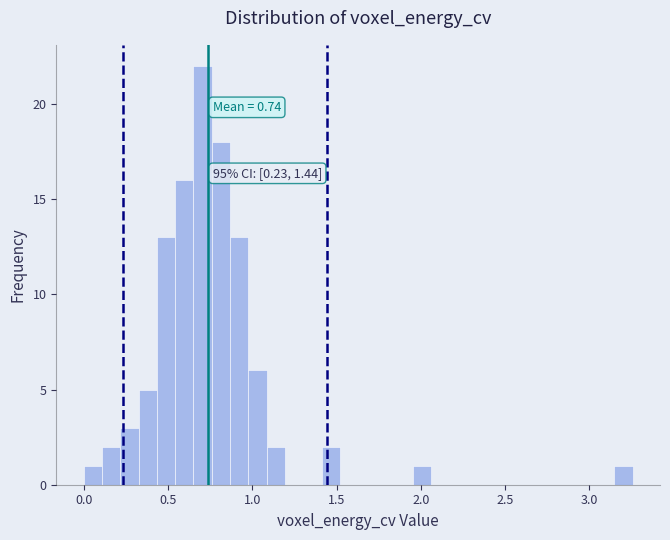

Around what value on the x-axis is the tallest bar? Give the approximate position of its centre, as read against the axis.

0.70